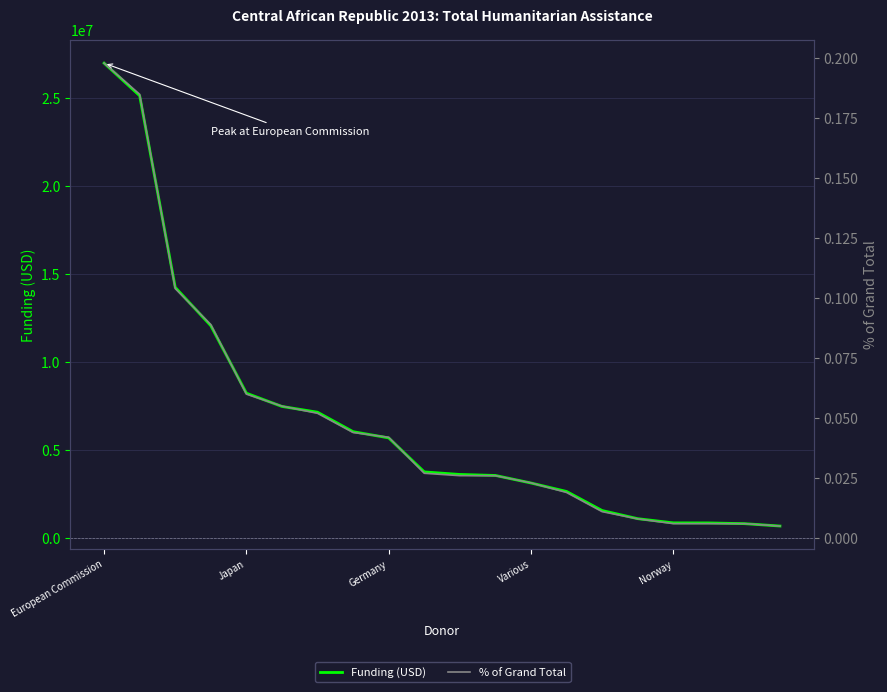

How many series are shown in this chart?

2